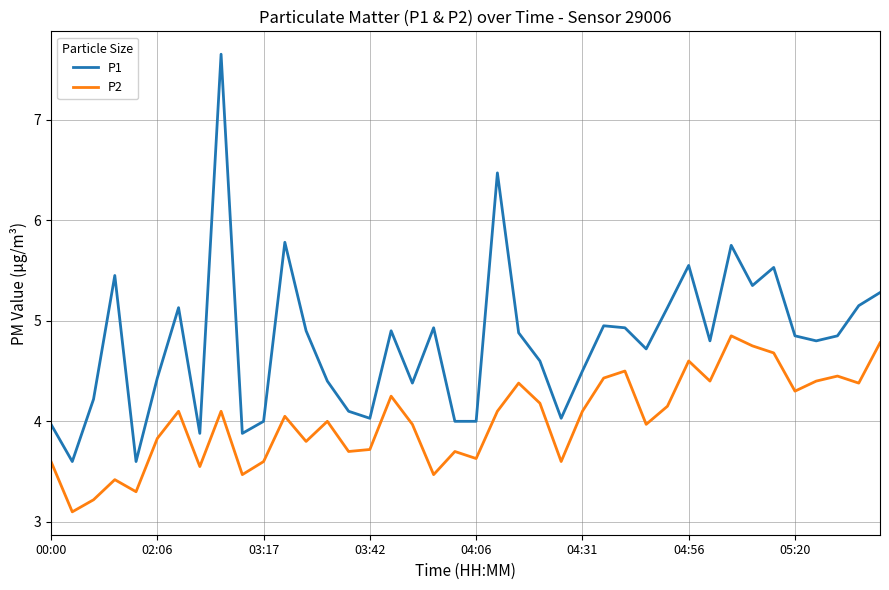

What is the maximum value shown in the chart?

7.7